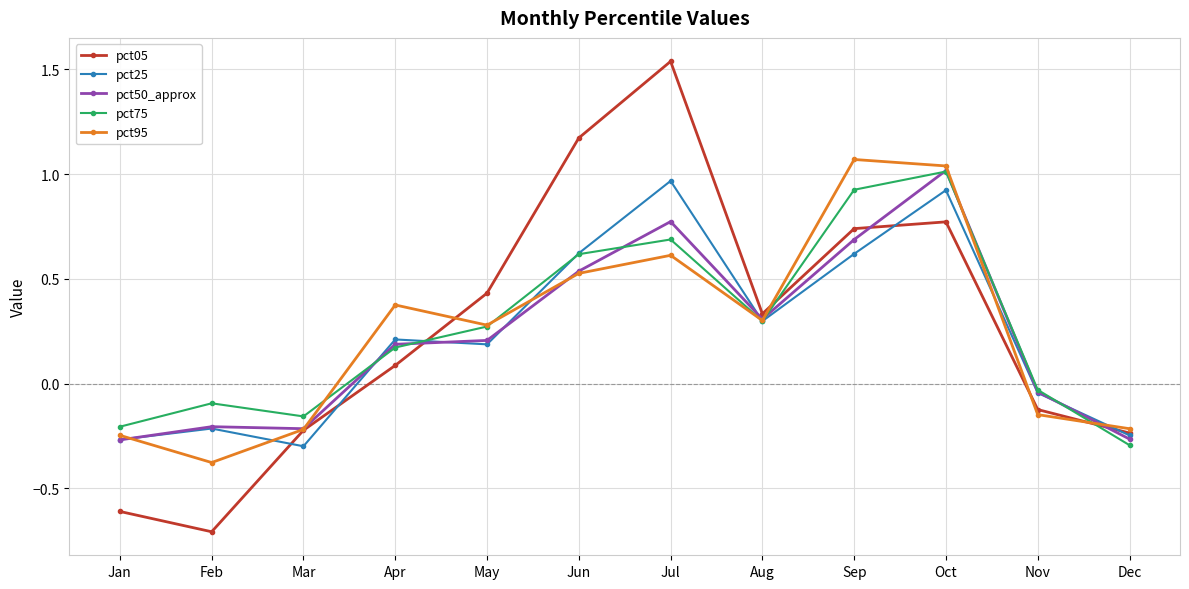

What is the total value across all series at Mar?

-1.1